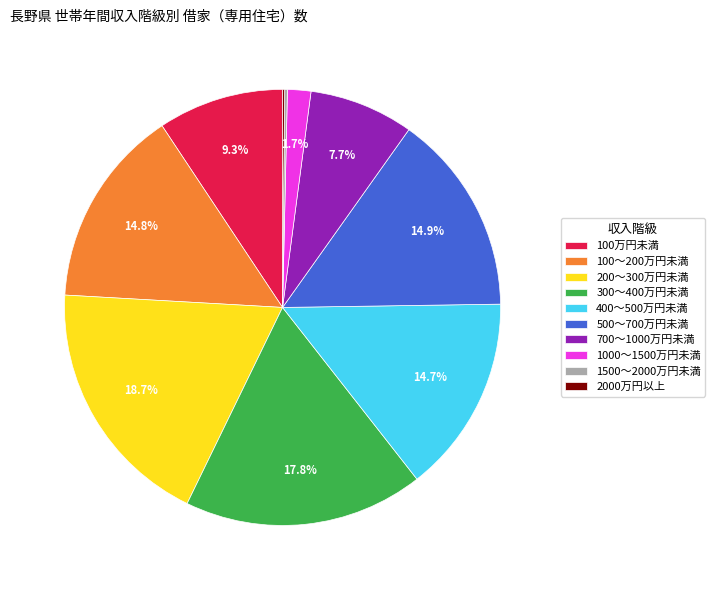

To the nearest percent, what is the average slice percentage?

10%